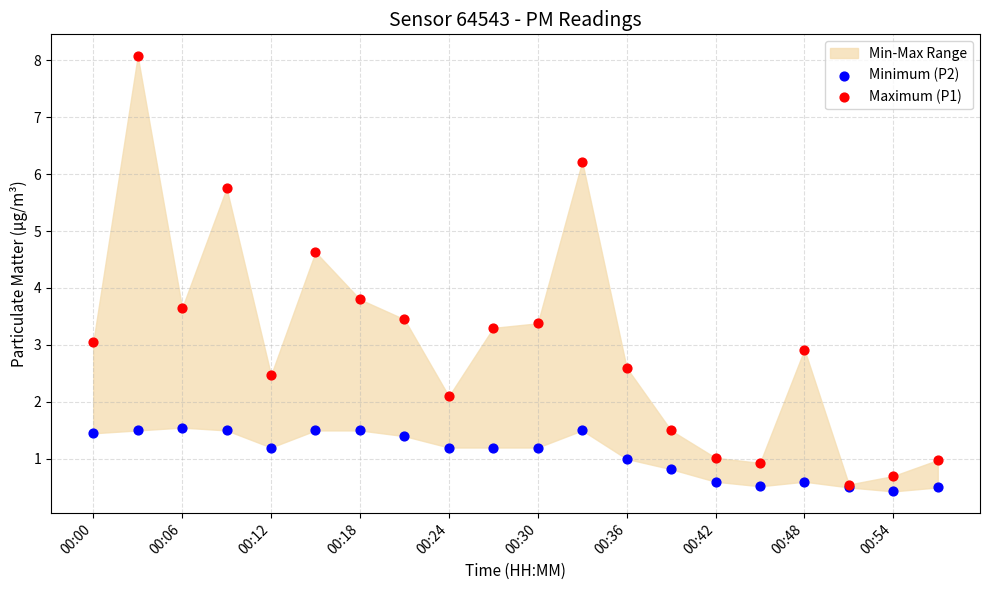

Which series contains the highest Y value?

Maximum (P1)